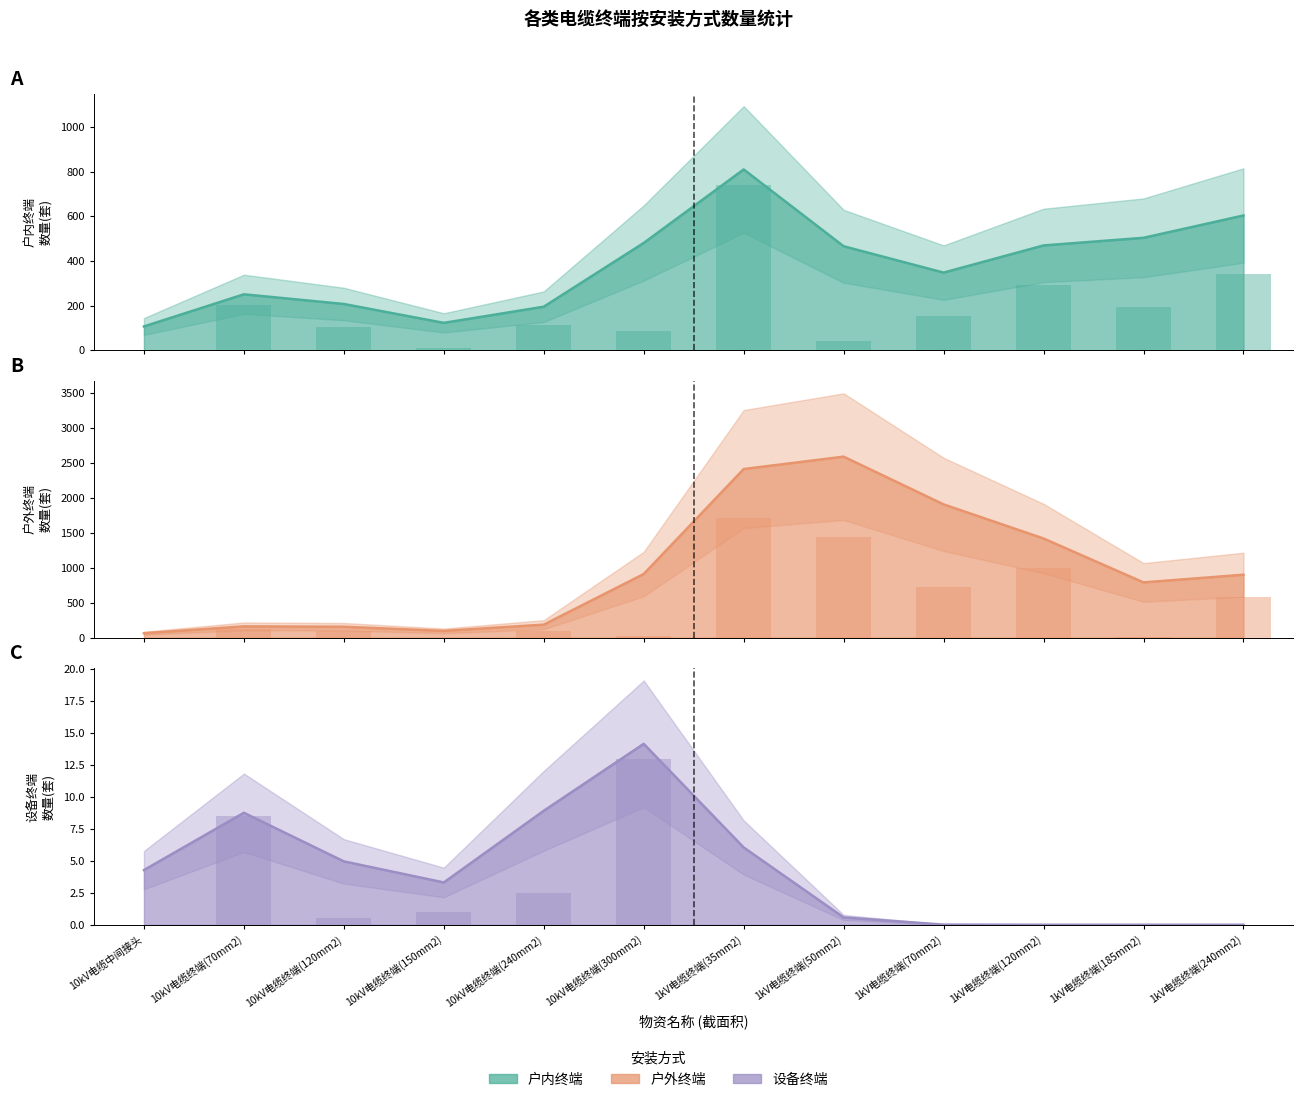

What is the difference between the second highest and second lowest values in the 户外终端 series?

2312.6